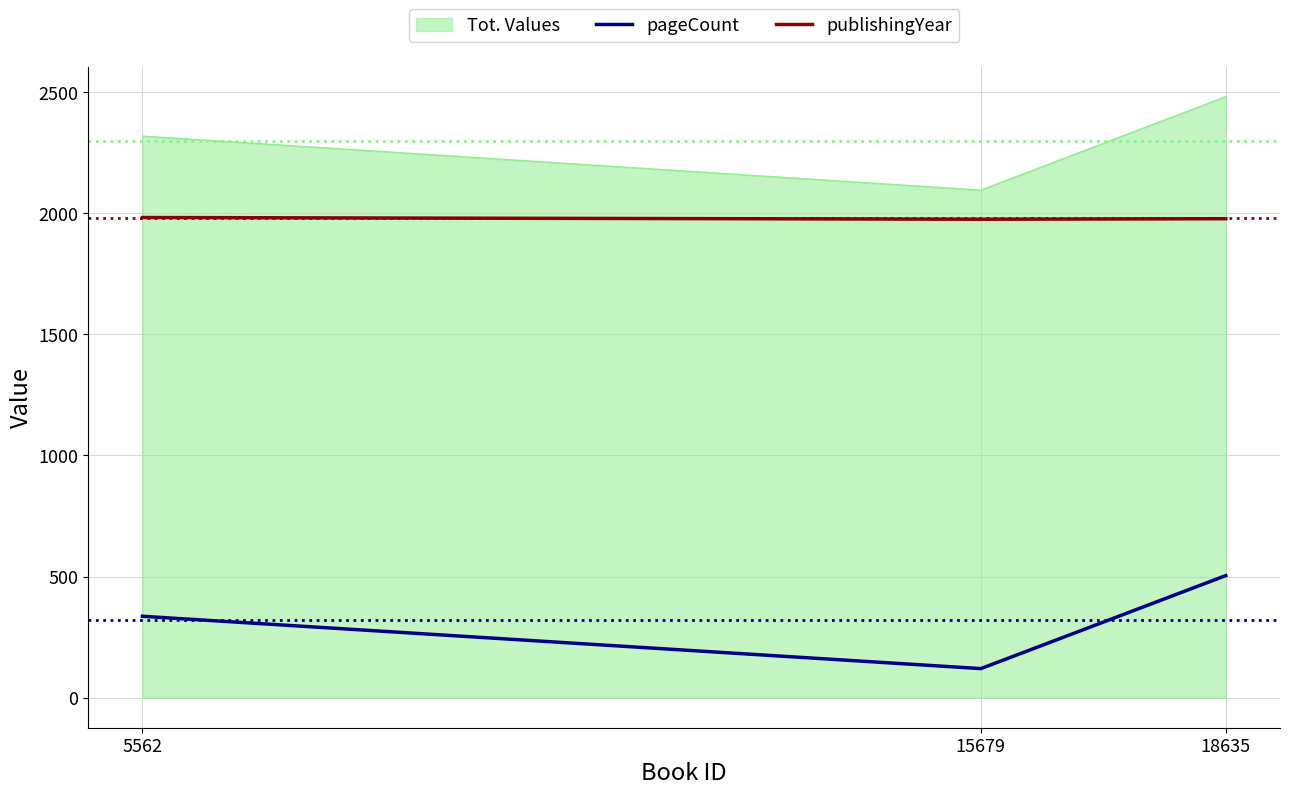

Is the value of pageCount at 15679 greater than the value of publishingYear at 5562?

No